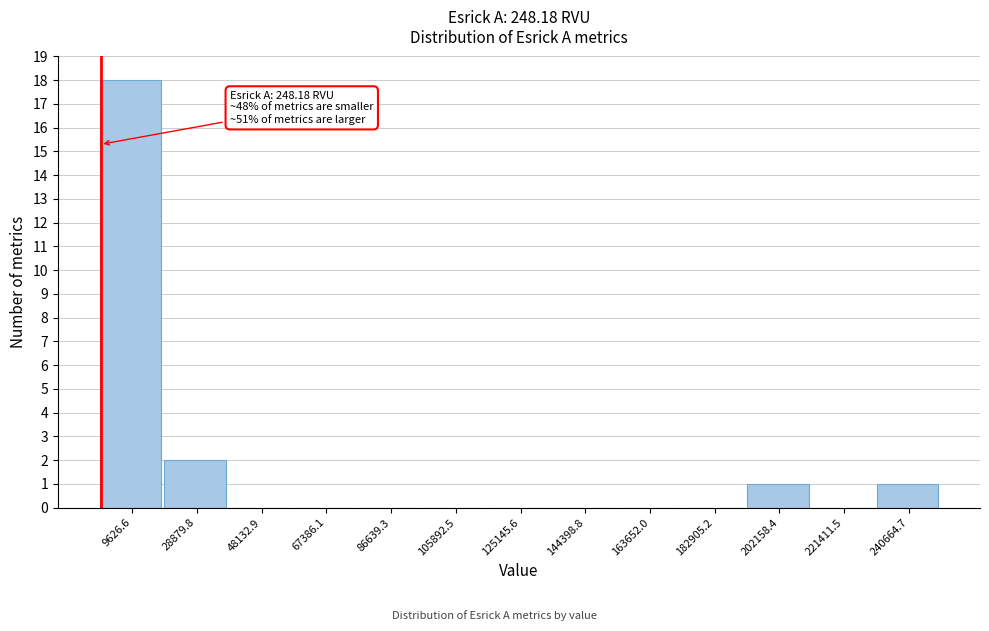

Over which range of the x-axis is the bar tallest?

0 to 20000